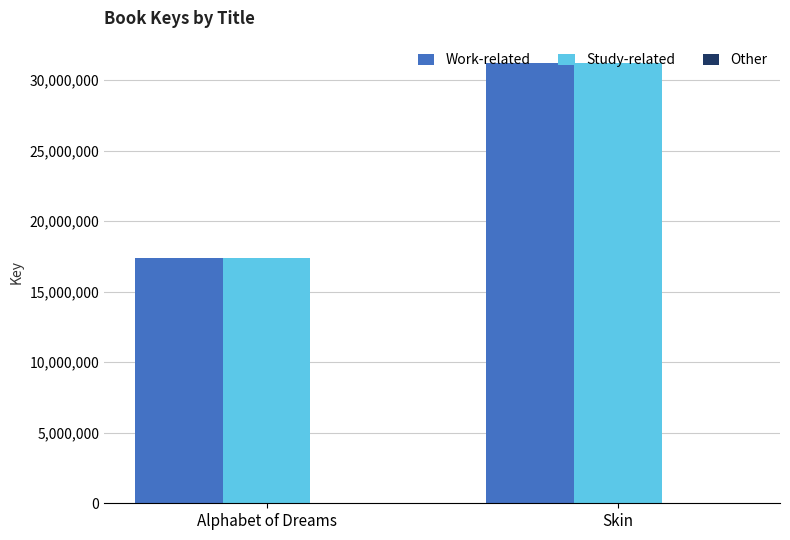

Does the chart contain stacked bars?

No